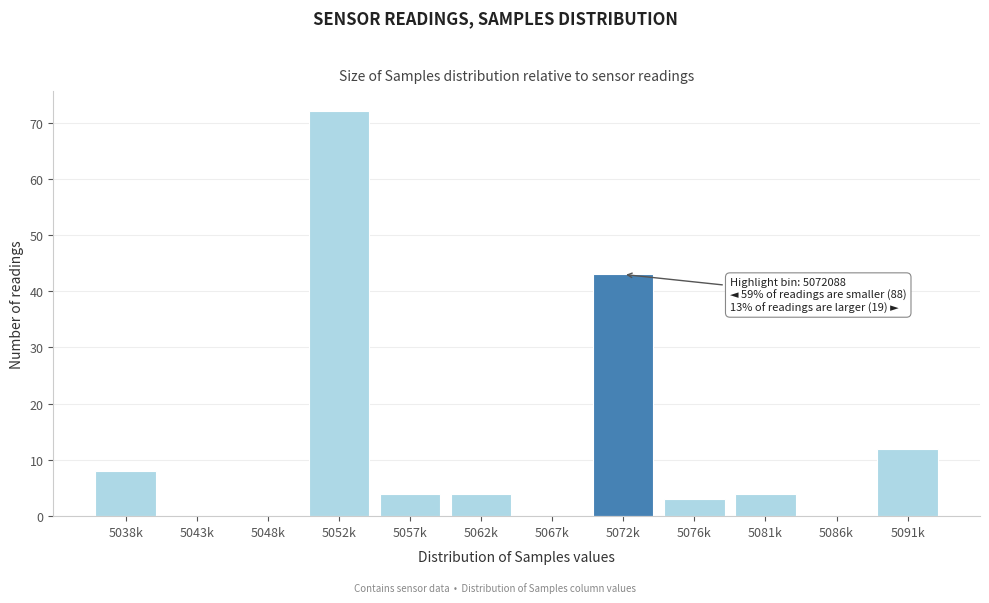

Reading left to right, extract all data points from this chart.

5038k=8	5043k=0	5048k=0	5052k=72	5057k=4	5062k=4	5067k=0	5072k=43	5076k=3	5081k=4	5086k=0	5091k=12